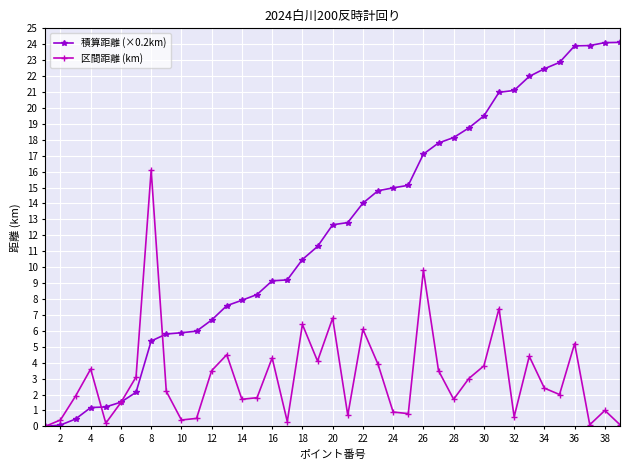

How many lines are shown in the chart?

2